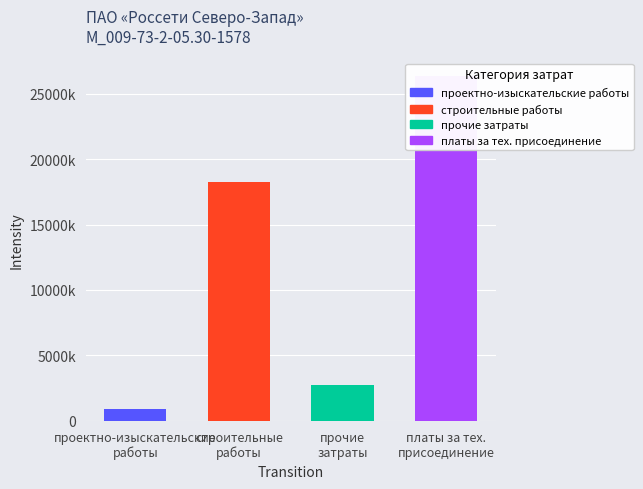

Which series has the largest total across all categories?

платы за технологическое присоединение